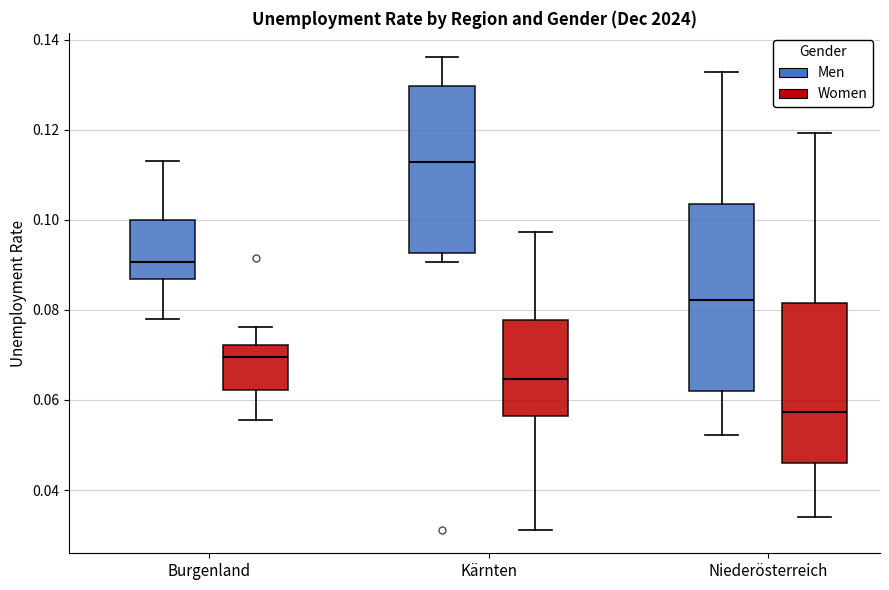

Reading left to right, read every box against the y-axis: the position of its median line, the range the box covers, and the ends of its whiskers. The values are not printed on the chart, so give them approximately, as read against the axis.

Burgenland (Men): median 0.090, box 0.086 to 0.100, whiskers 0.078 to 0.112
Burgenland (Women): median 0.070, box 0.062 to 0.072, whiskers 0.056 to 0.076
Kärnten (Men): median 0.112, box 0.092 to 0.130, whiskers 0.090 to 0.136
Kärnten (Women): median 0.064, box 0.056 to 0.078, whiskers 0.032 to 0.098
Niederösterreich (Men): median 0.082, box 0.062 to 0.104, whiskers 0.052 to 0.132
Niederösterreich (Women): median 0.058, box 0.046 to 0.082, whiskers 0.034 to 0.120